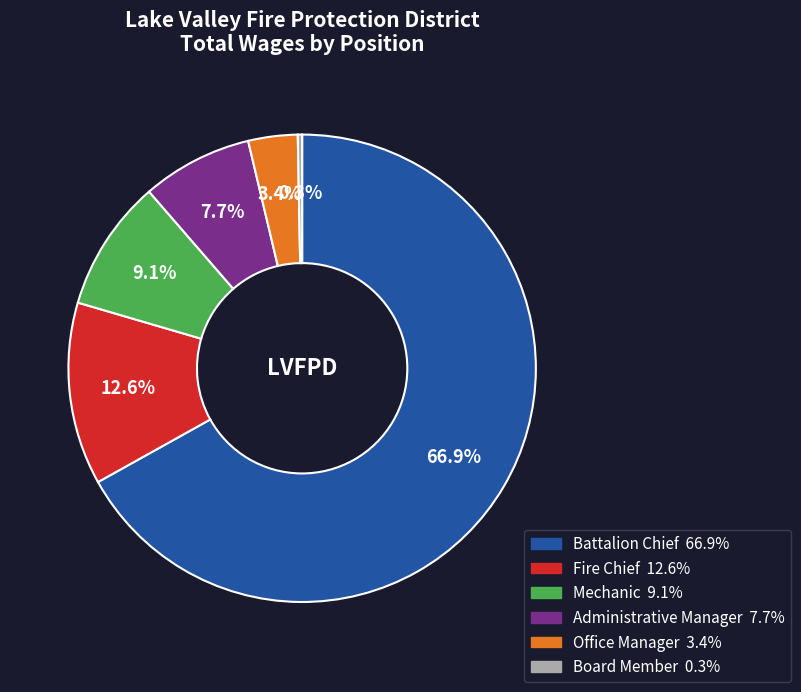

What is the total percentage of Fire Chief and Battalion Chief?

79.5%